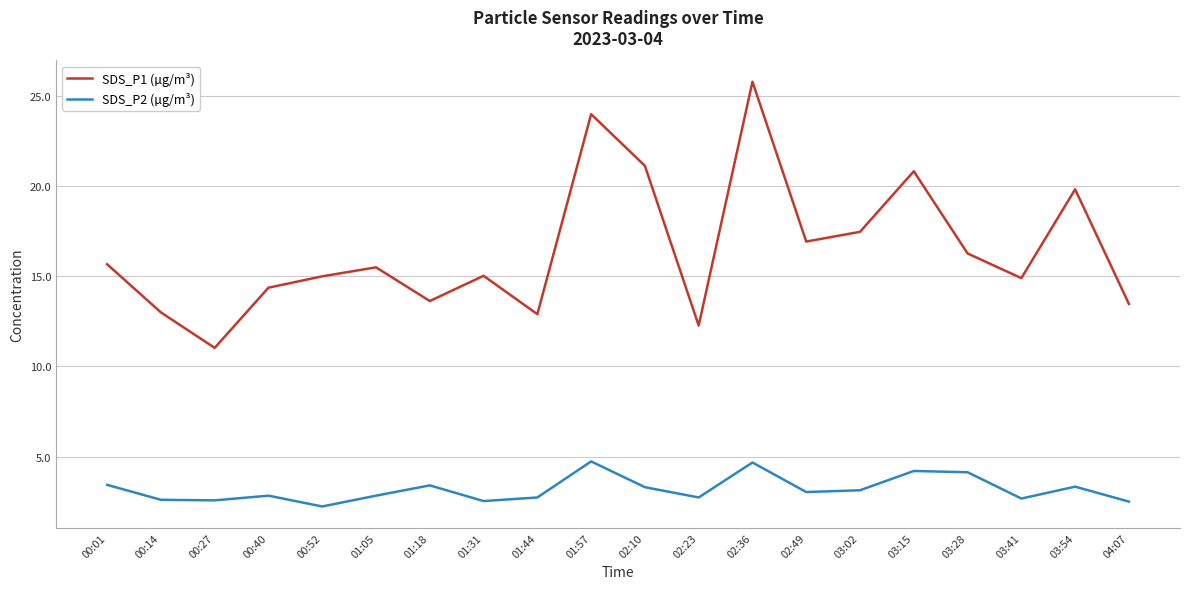

True or false: SDS_P2 (µg/m³) has more than 0 interior local peaks.

True